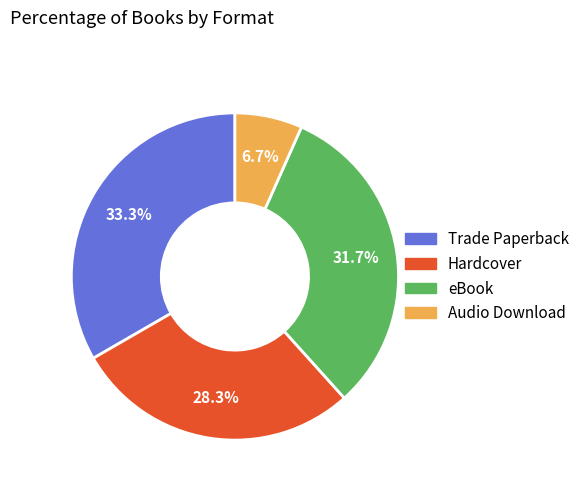

What is the smallest slice in the pie chart?

Audio Download